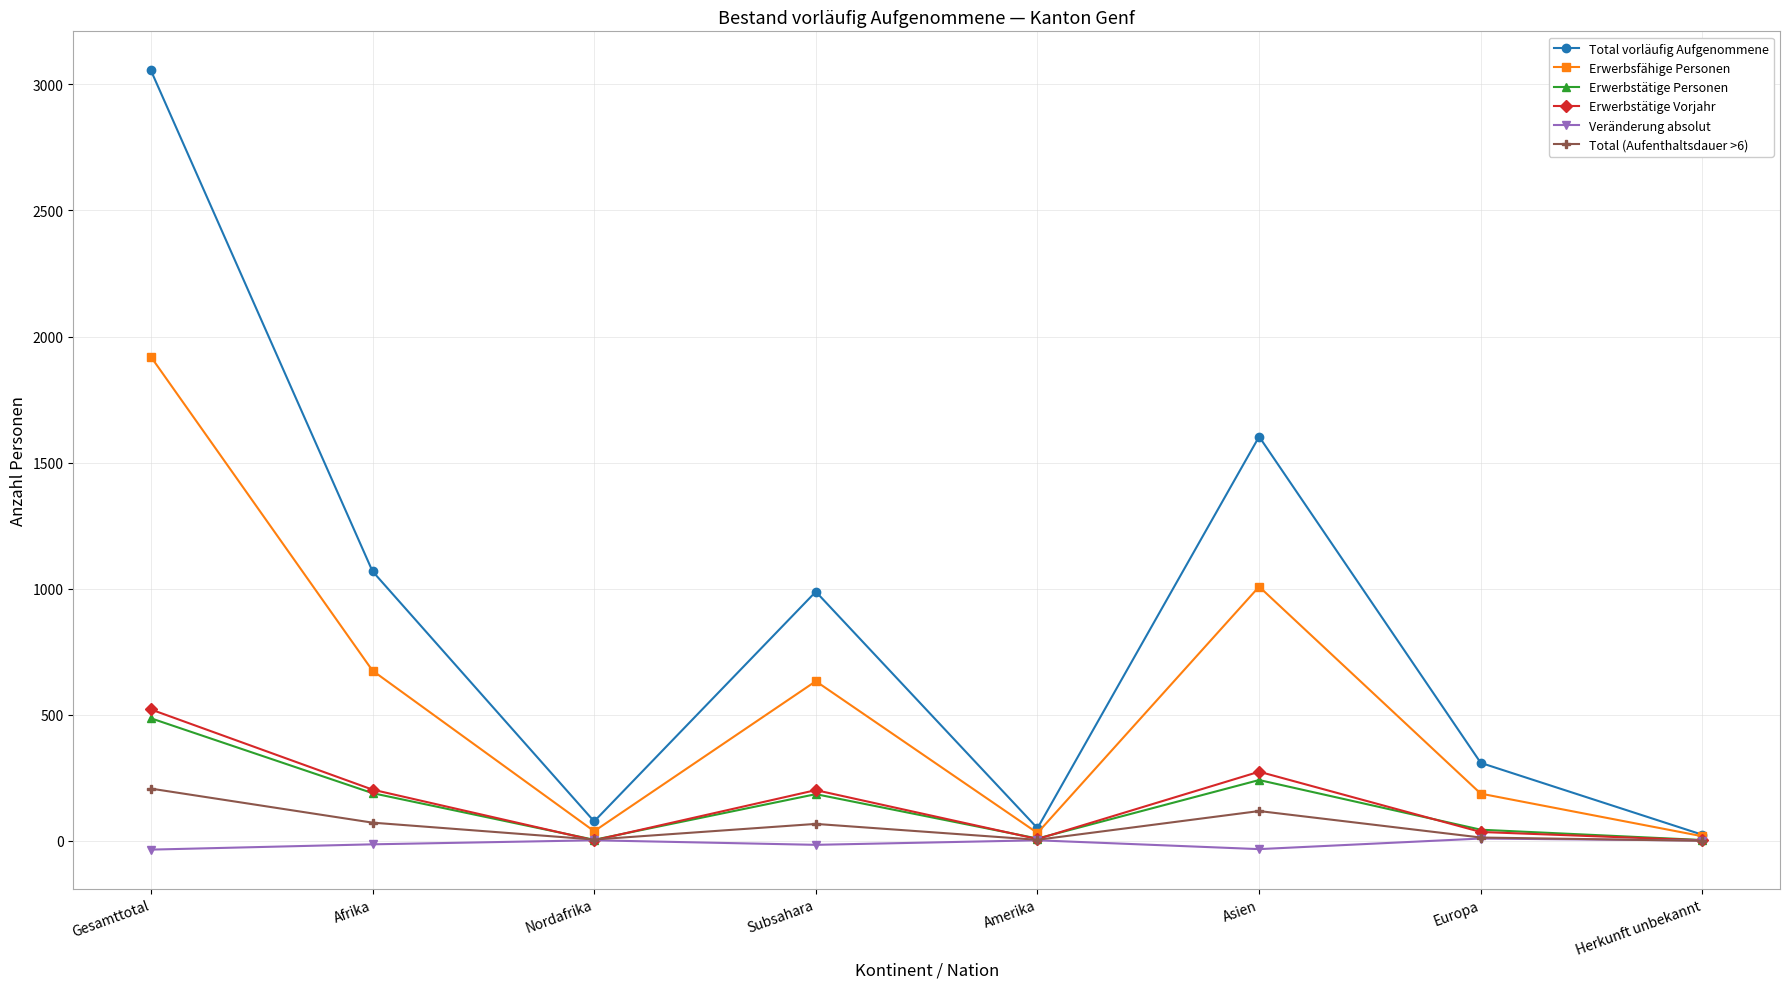

At which category does Erwerbsfähige Personen reach its first local valley?

Nordafrika